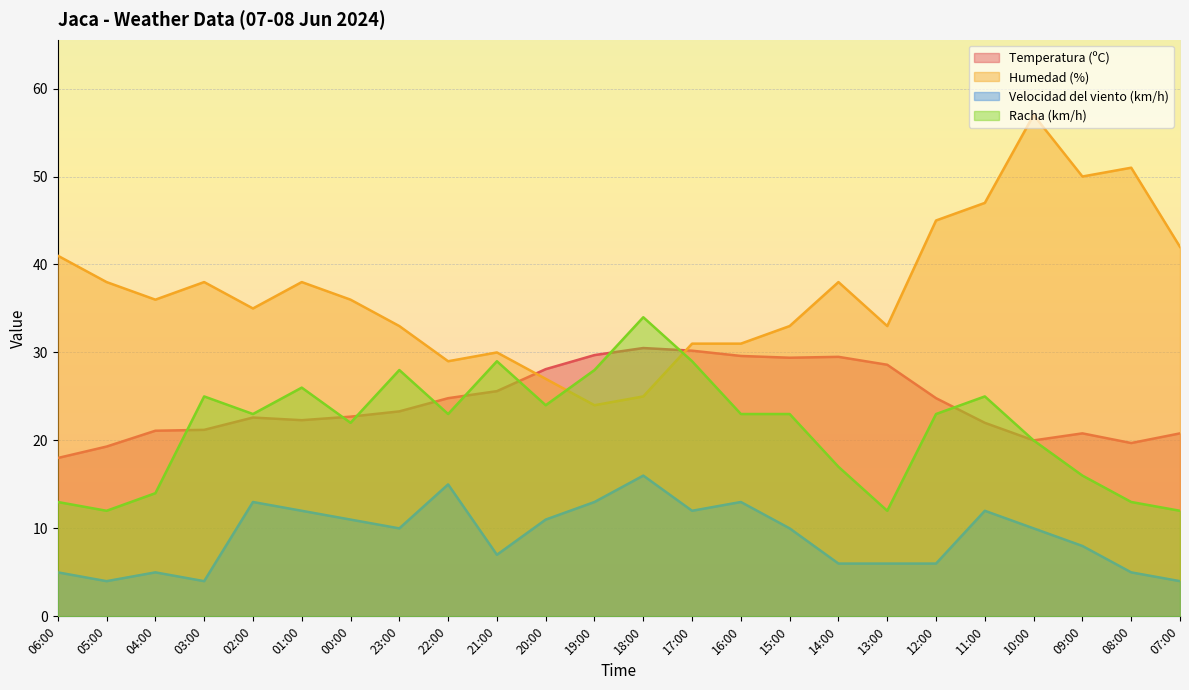

What position from the right is 10:00?

4